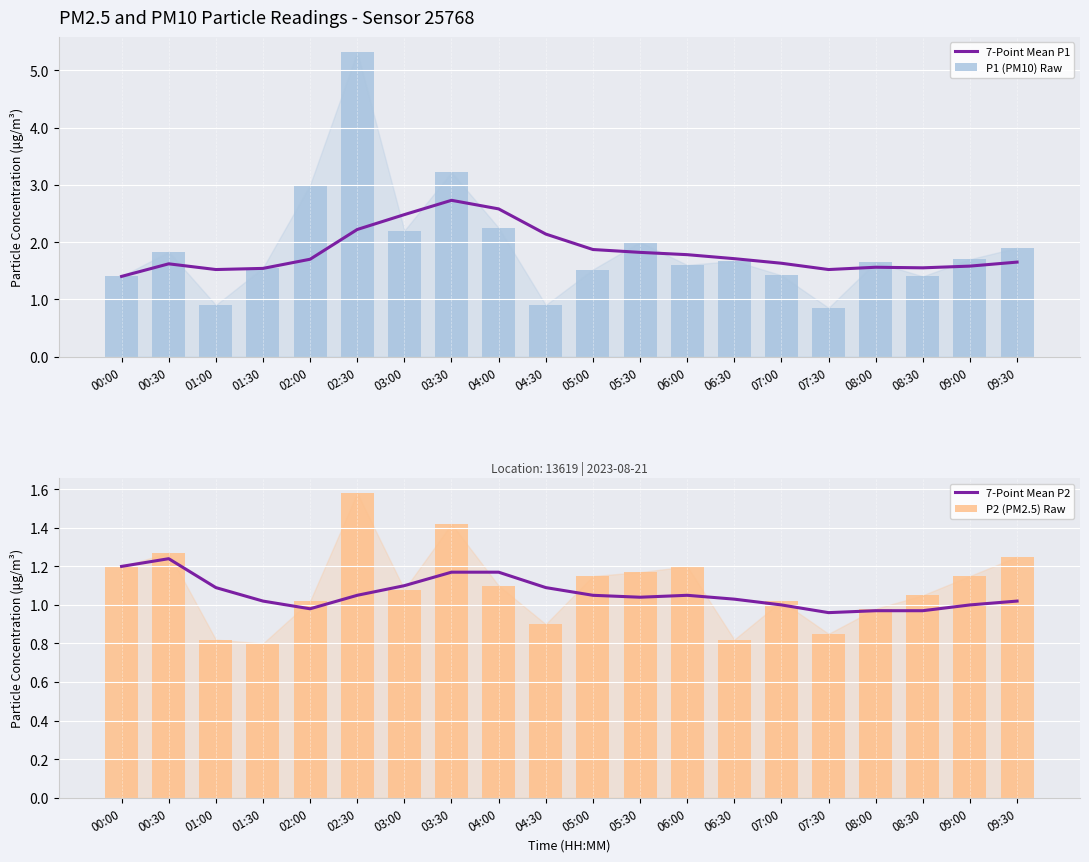

Reading left to right, list all the values displayed in this chart.

7-Point Mean P1: 00:00=1.4	00:30=1.6	01:00=1.5	01:30=1.5	02:00=1.7	02:30=2.2	03:00=2.5	03:30=2.7	04:00=2.6	04:30=2.1	05:00=1.9	05:30=1.8	06:00=1.8	06:30=1.7	07:00=1.6	07:30=1.5	08:00=1.6	08:30=1.6	09:00=1.6	09:30=1.6
P1 (PM10) Raw: 00:00=1.4	00:30=1.8	01:00=0.9	01:30=1.6	02:00=3.0	02:30=5.3	03:00=2.2	03:30=3.2	04:00=2.2	04:30=0.9	05:00=1.5	05:30=2.0	06:00=1.6	06:30=1.7	07:00=1.4	07:30=0.8	08:00=1.6	08:30=1.4	09:00=1.7	09:30=1.9
7-Point Mean P2: 00:00=1.2	00:30=1.2	01:00=1.1	01:30=1.0	02:00=1.0	02:30=1.1	03:00=1.1	03:30=1.2	04:00=1.2	04:30=1.1	05:00=1.1	05:30=1.0	06:00=1.1	06:30=1.0	07:00=1.0	07:30=1.0	08:00=1.0	08:30=1.0	09:00=1.0	09:30=1.0
P2 (PM2.5) Raw: 00:00=1.2	00:30=1.3	01:00=0.8	01:30=0.8	02:00=1.0	02:30=1.6	03:00=1.1	03:30=1.4	04:00=1.1	04:30=0.9	05:00=1.1	05:30=1.2	06:00=1.2	06:30=0.8	07:00=1.0	07:30=0.8	08:00=1.0	08:30=1.1	09:00=1.1	09:30=1.2